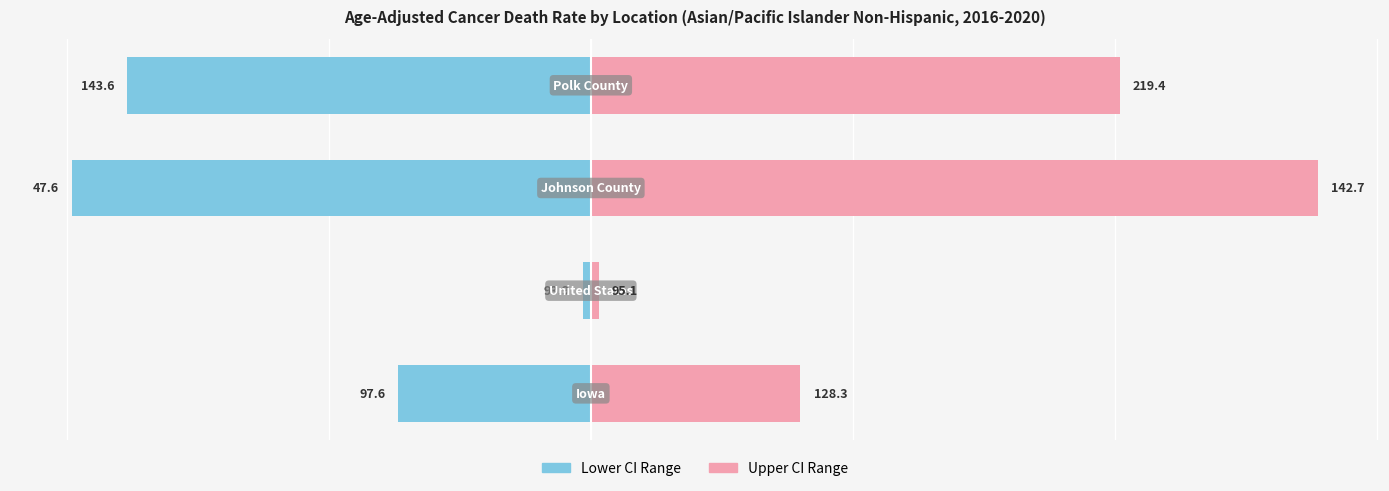

How many categories are shown in the chart?

4